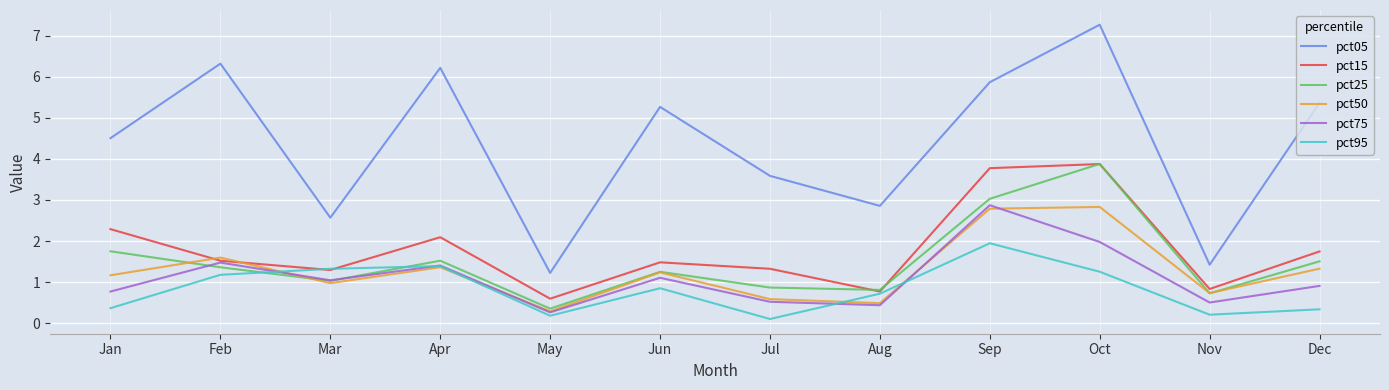

Which category has the highest value in the pct05 series?

Oct